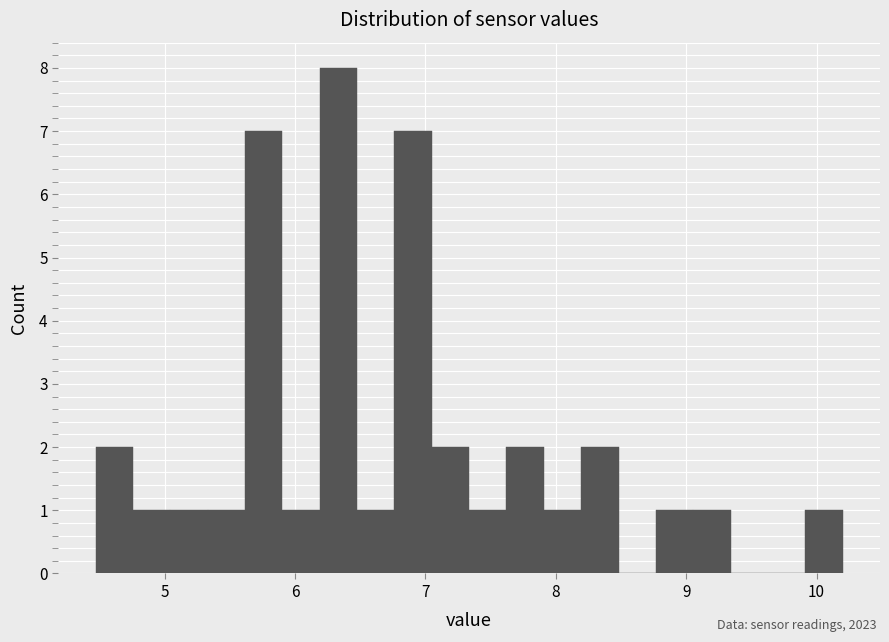

Read against the x-axis, roughly where is the centre of the tallest bar?

6.3